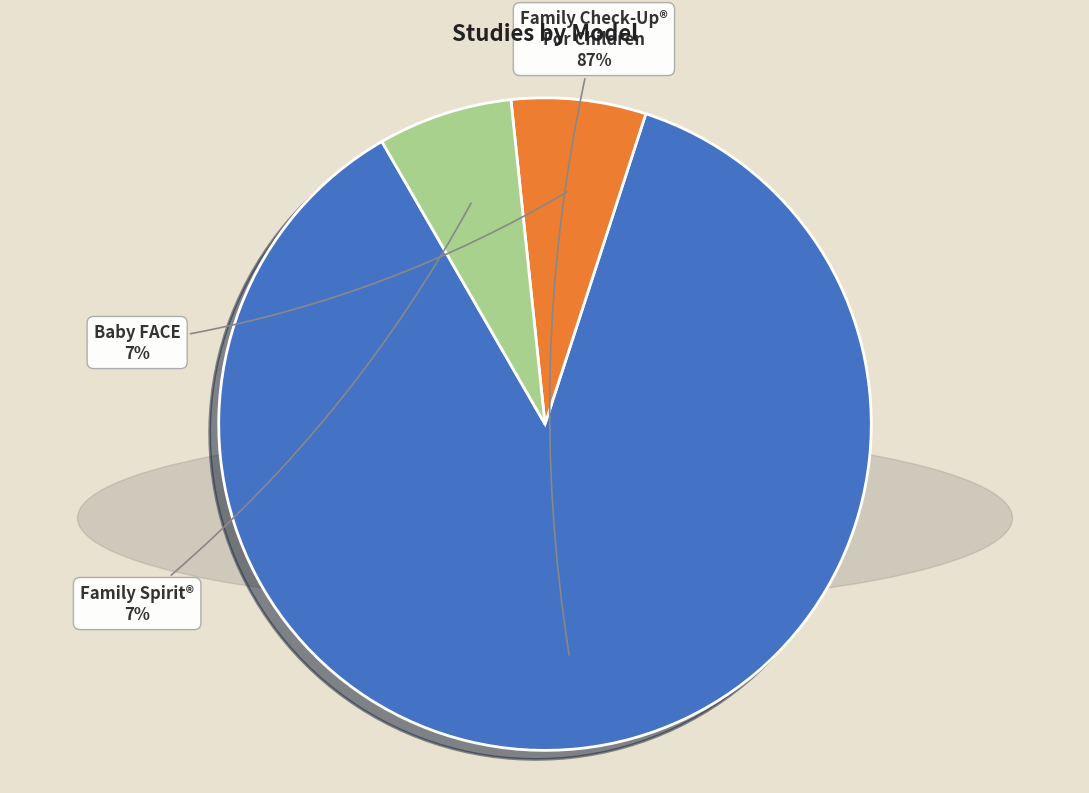

Which slice is the largest?

Family Check-Up® For Children